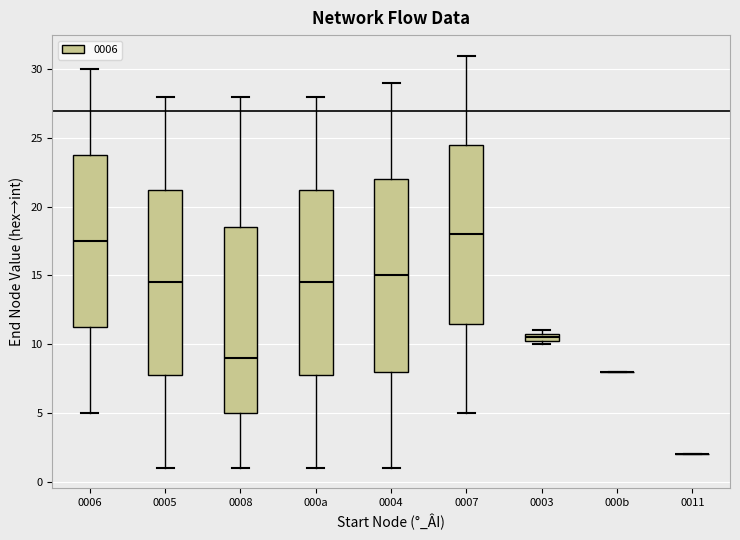

Which box is the tallest, from its lower edge to its upper edge?

0004